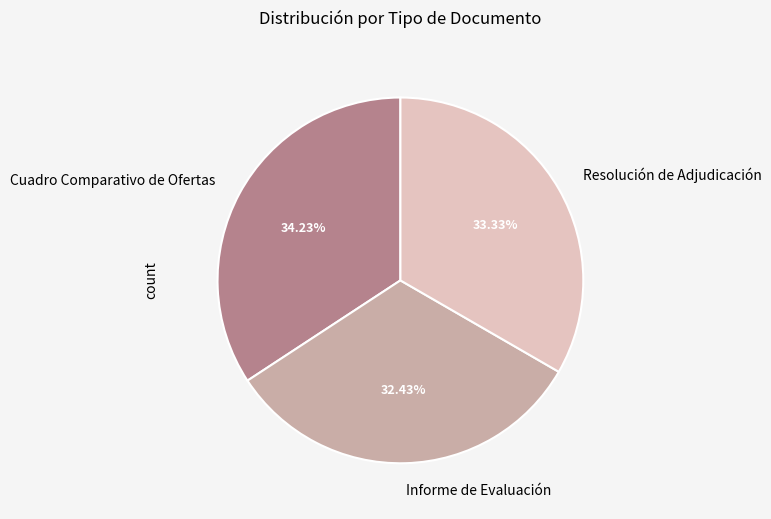

Count the number of slices in the pie.

3